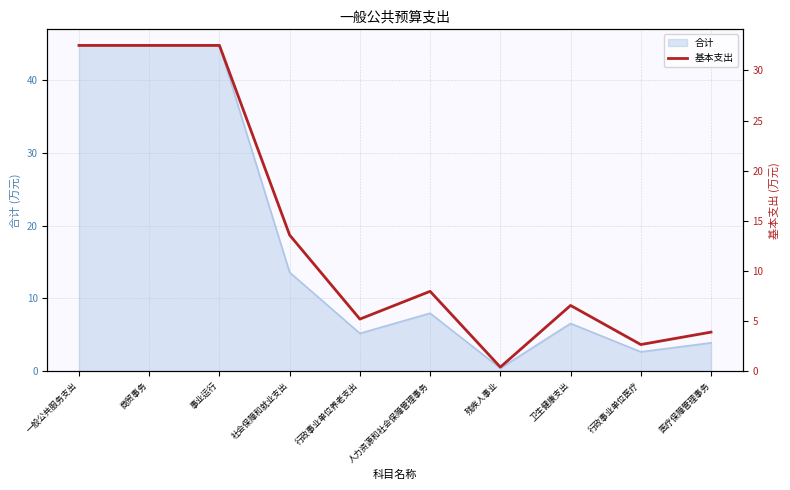

At which category does the data reach its first local valley?

行政事业单位养老支出